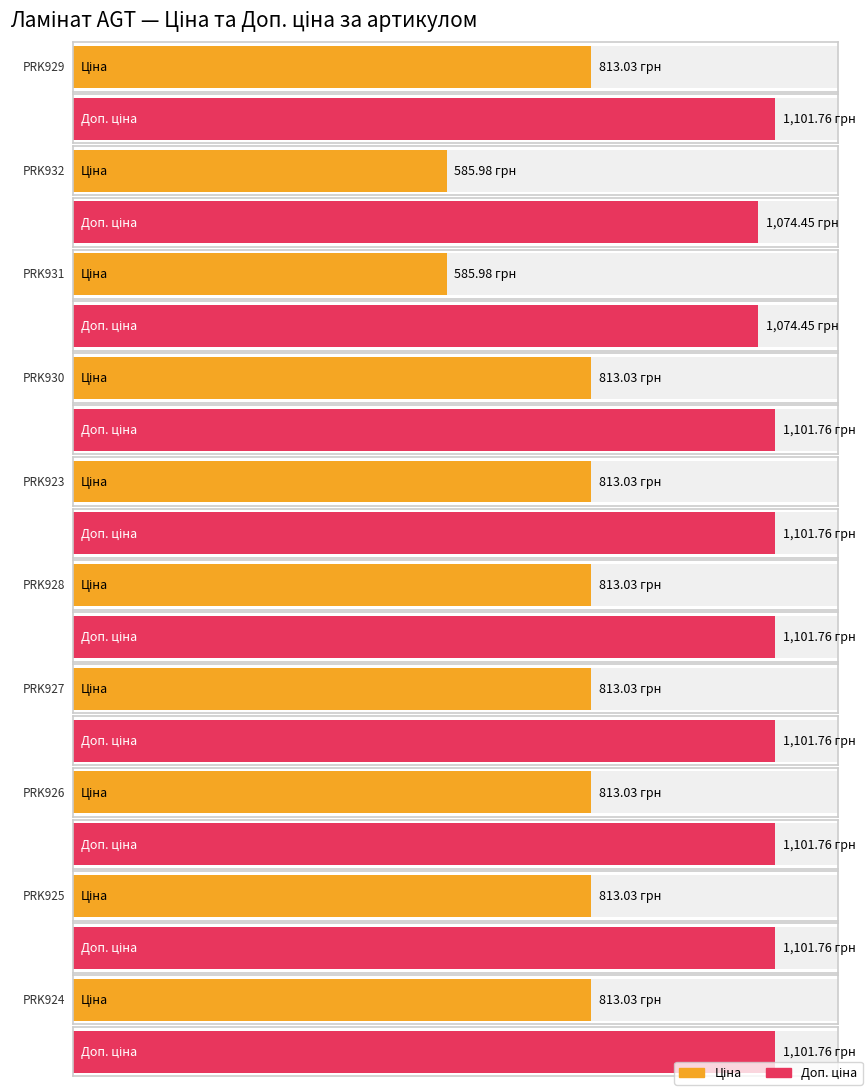

At which label is Доп. ціна closest to 1088?

PRK932